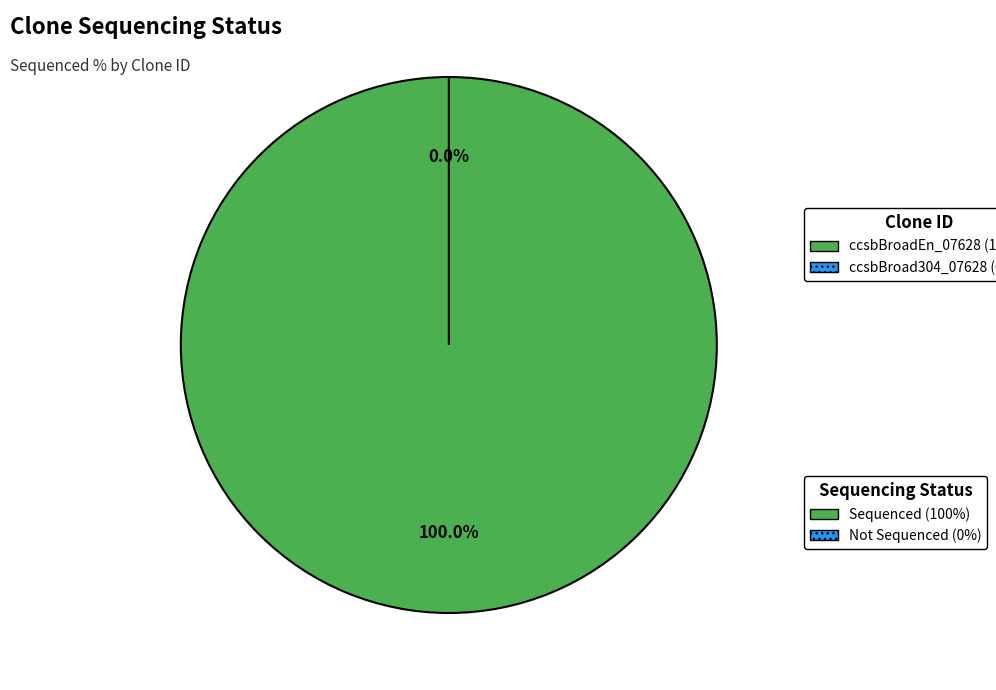

How many segments does this pie chart have?

2